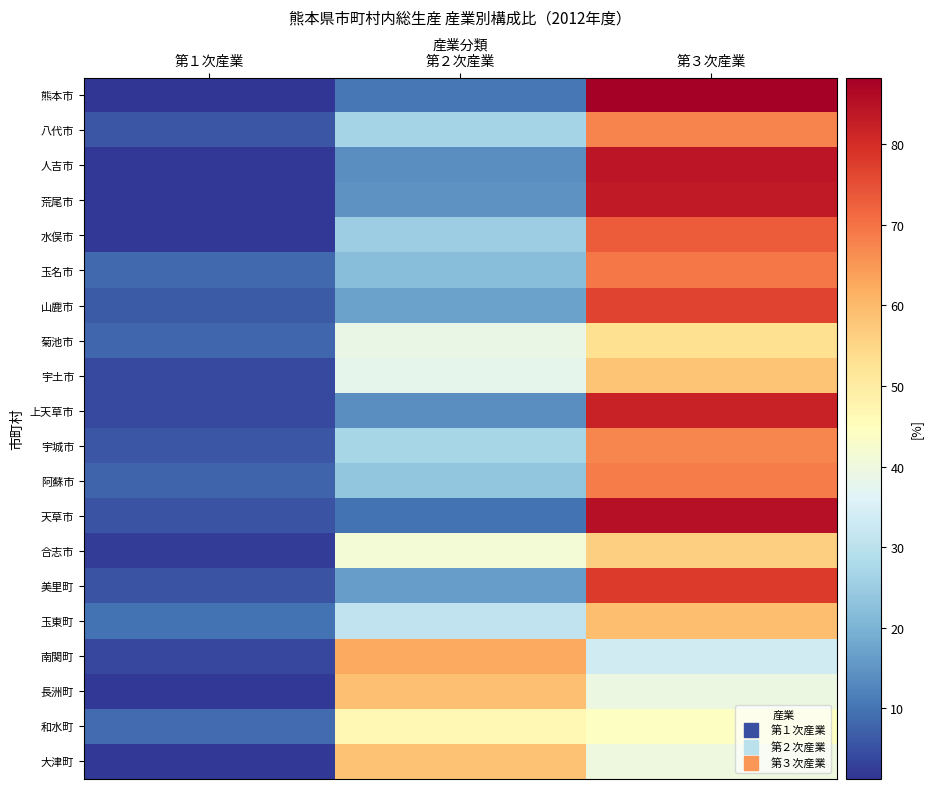

Reading left to right, transcribe all the data shown in this chart.

熊本市: 第１次産業=1.2	第２次産業=10.5	第３次産業=88.3
八代市: 第１次産業=5.6	第２次産業=26.5	第３次産業=67.8
人吉市: 第１次産業=1.9	第２次産業=14.1	第３次産業=84.1
荒尾市: 第１次産業=1.8	第２次産業=14.7	第３次産業=83.5
水俣市: 第１次産業=1.6	第２次産業=25.3	第３次産業=73.2
玉名市: 第１次産業=8.6	第２次産業=22.1	第３次産業=69.3
山鹿市: 第１次産業=6.5	第２次産業=17.0	第３次産業=76.5
菊池市: 第１次産業=8.2	第２次産業=38.9	第３次産業=52.9
宇土市: 第１次産業=4.1	第２次産業=37.8	第３次産業=58.1
上天草市: 第１次産業=4.0	第２次産業=13.9	第３次産業=82.1
宇城市: 第１次産業=5.7	第２次産業=26.9	第３次産業=67.4
阿蘇市: 第１次産業=7.9	第２次産業=23.4	第３次産業=68.7
天草市: 第１次産業=5.3	第２次産業=9.7	第３次産業=85.0
合志市: 第１次産業=2.5	第２次産業=41.3	第３次産業=56.2
美里町: 第１次産業=5.5	第２次産業=16.5	第３次産業=78.1
玉東町: 第１次産業=9.8	第２次産業=31.1	第３次産業=59.1
南関町: 第１次産業=3.8	第２次産業=62.5	第３次産業=33.7
長洲町: 第１次産業=1.7	第２次産業=58.7	第３次産業=39.6
和水町: 第１次産業=9.0	第２次産業=46.8	第３次産業=44.2
大津町: 第１次産業=1.7	第２次産業=58.5	第３次産業=39.8